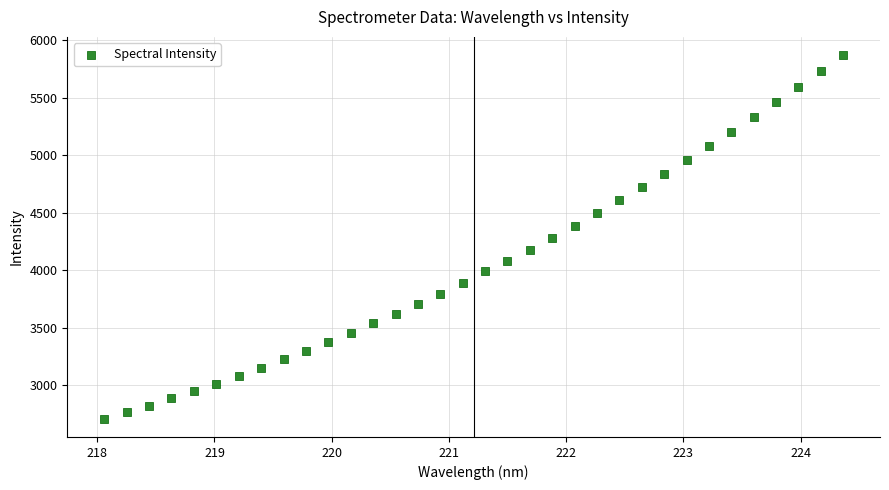

What is the range of X values (max minus min)?

6.3